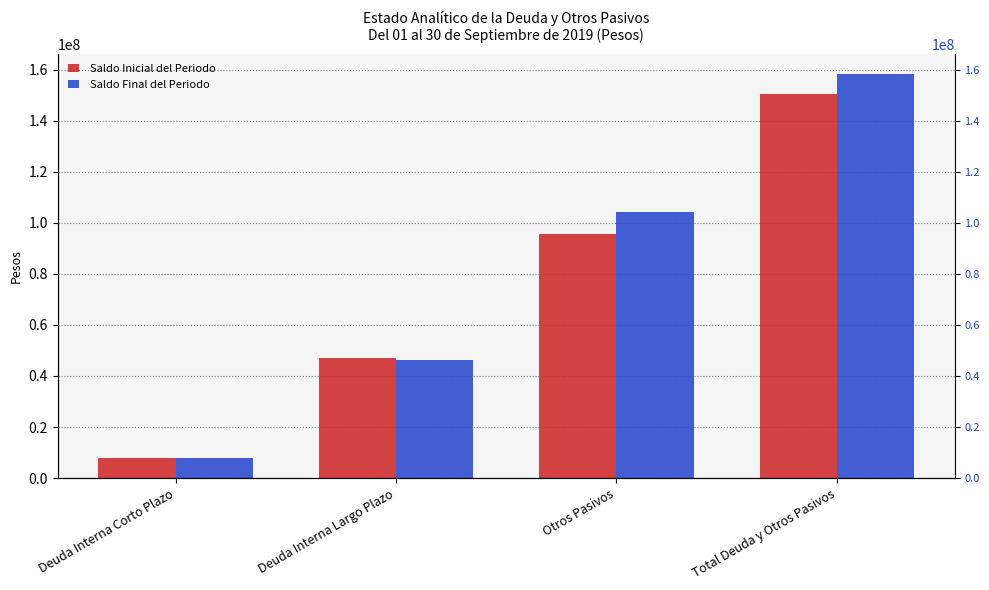

What is the value of the Saldo Final del Periodo bar at the 1st from the left?

7818180.0